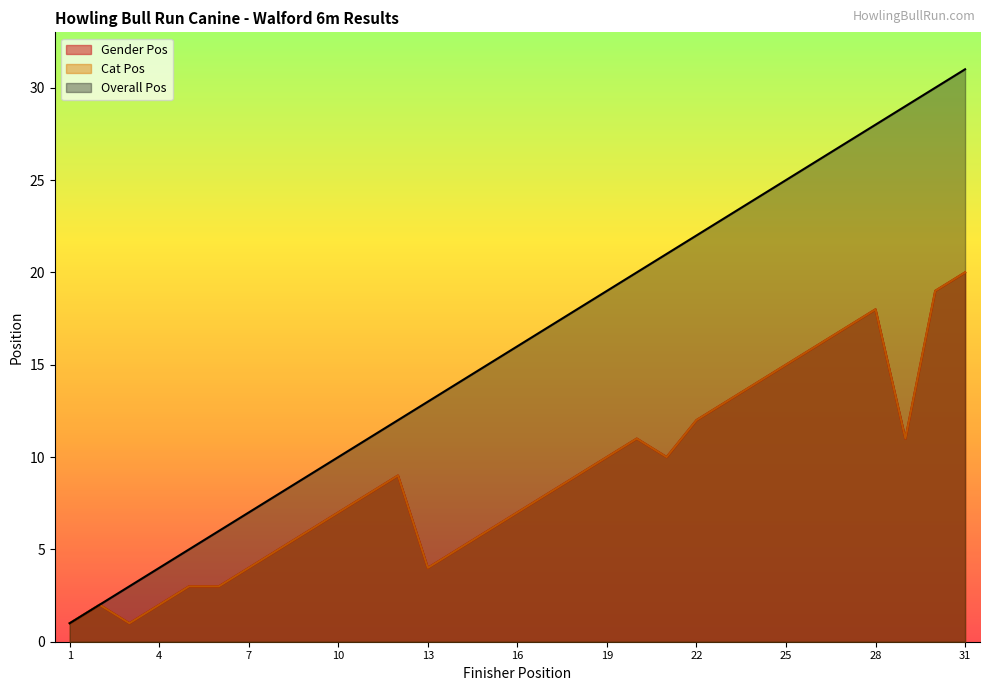

Which series has the largest range (max minus min)?

Overall Pos